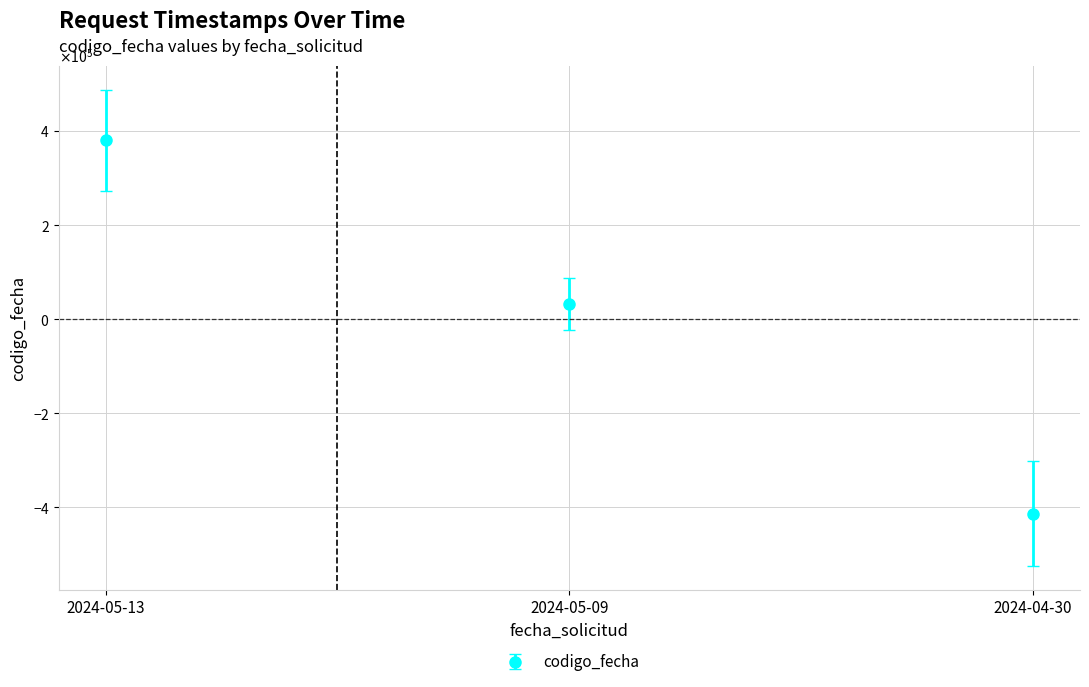

At which label does the data first exceed 33176?

2024-05-13